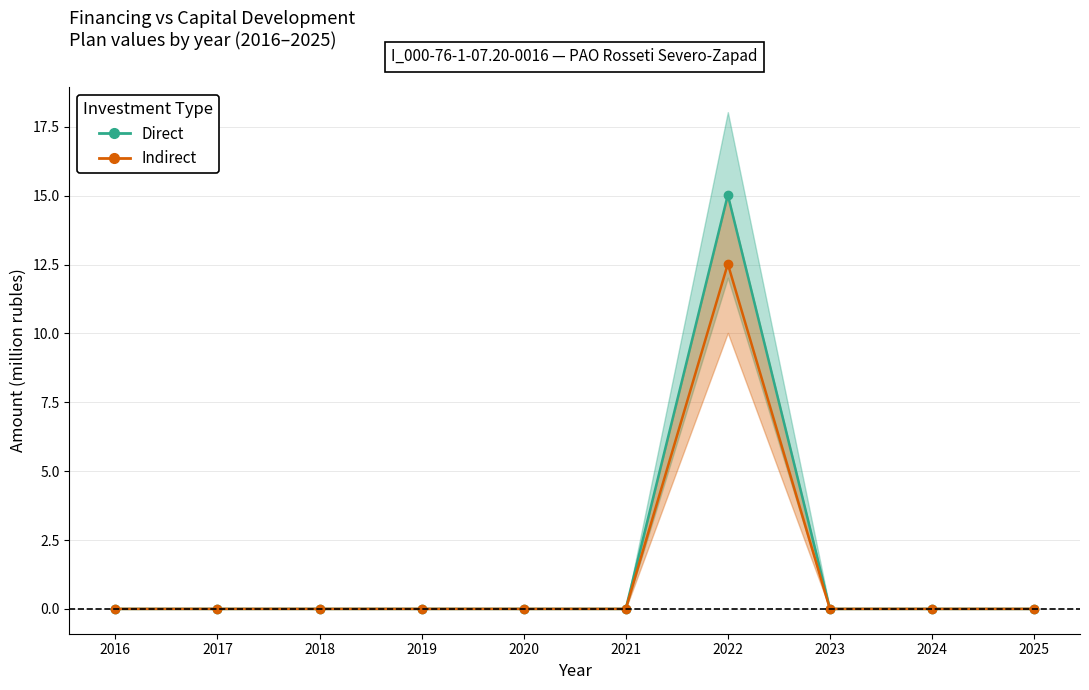

At which category is the sum across all series the highest?

2022